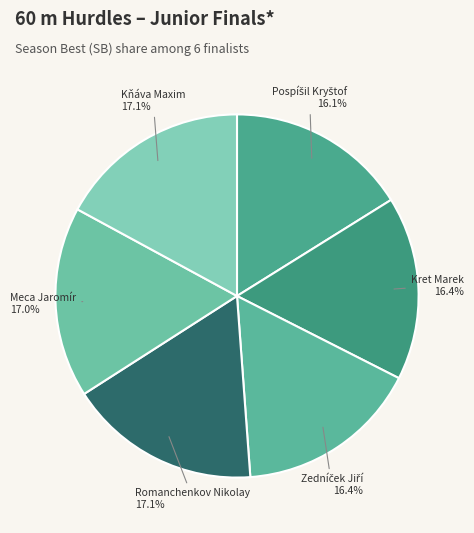

Count the number of slices in the pie.

6